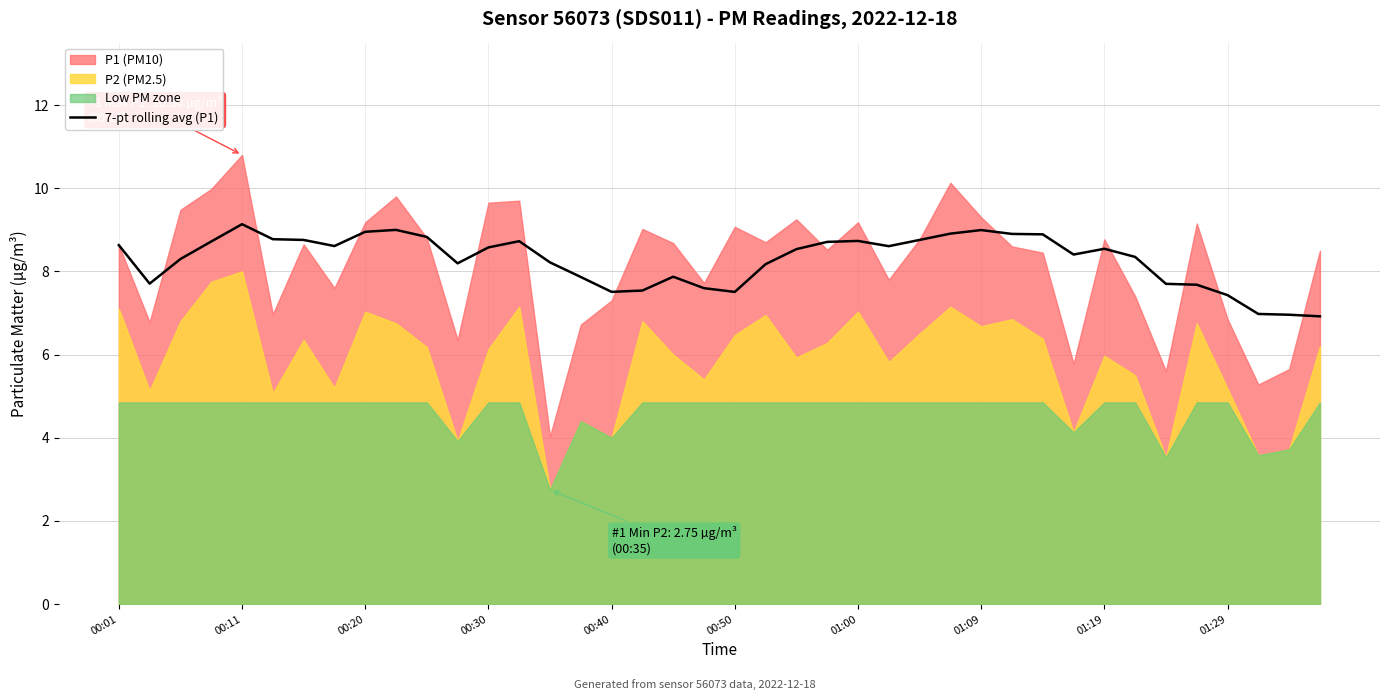

Reading left to right, what are all the values shown in this chart?

8.6	7.7	8.3	8.7	9.1	8.8	8.8	8.6	9.0	9.0	8.8	8.2	8.6	8.7	8.2	7.9	7.5	7.5	7.9	7.6	7.5	8.2	8.5	8.7	8.7	8.6	8.8	8.9	9.0	8.9	8.9	8.4	8.5	8.3	7.7	7.7	7.4	7.0	7.0	6.9